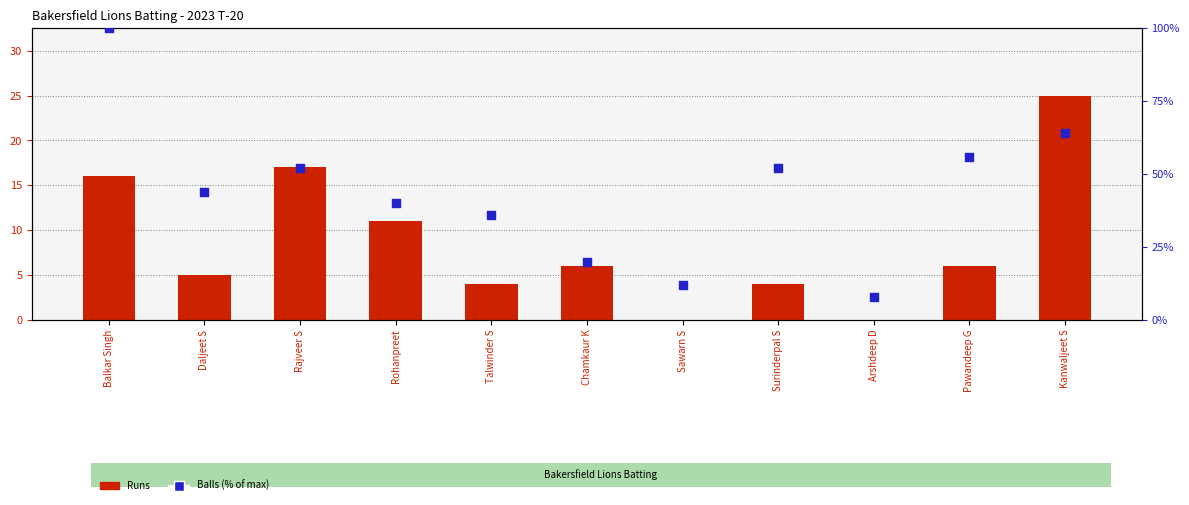

At how many categories does at least one series exceed 57?

2